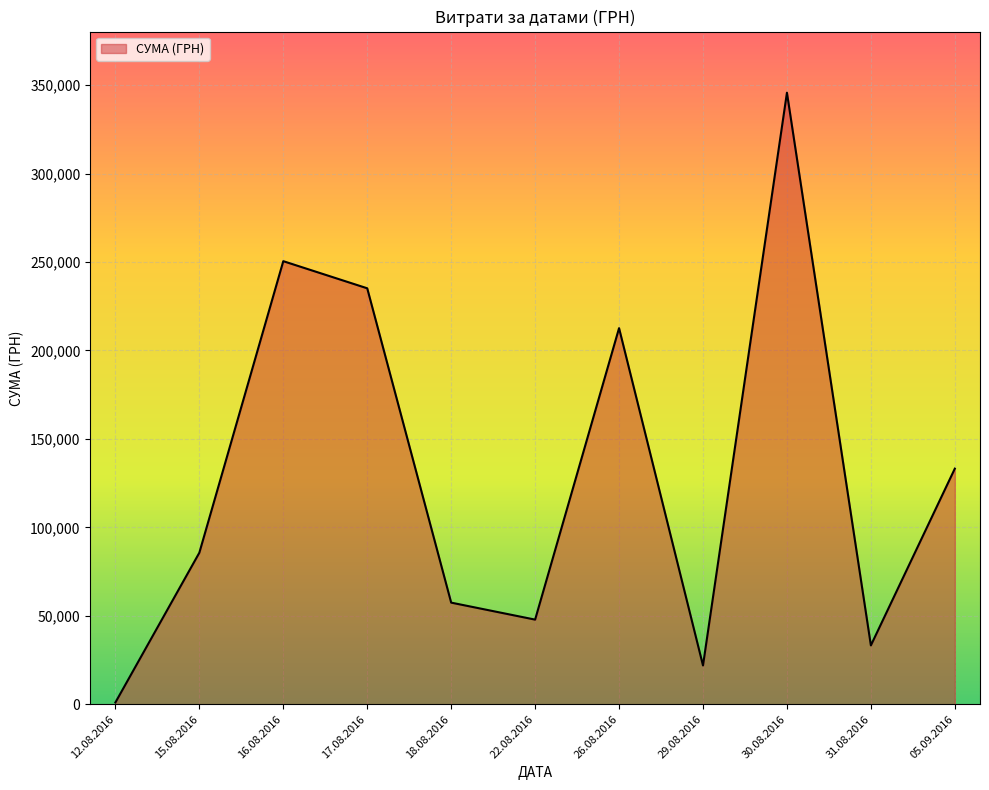

At which category does the chart reach its peak across all series?

30.08.2016